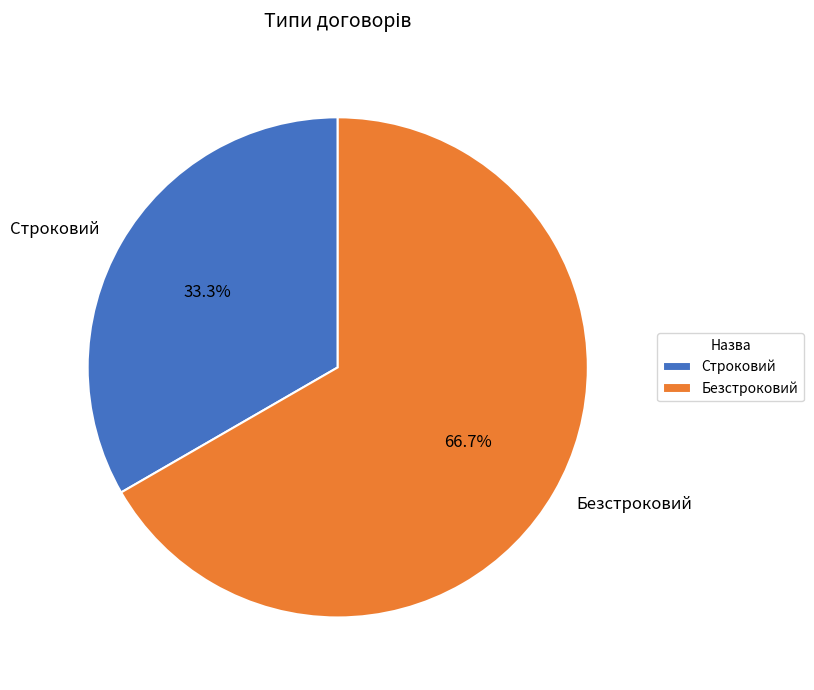

What percentage is NOT represented by Строковий?

66.7%